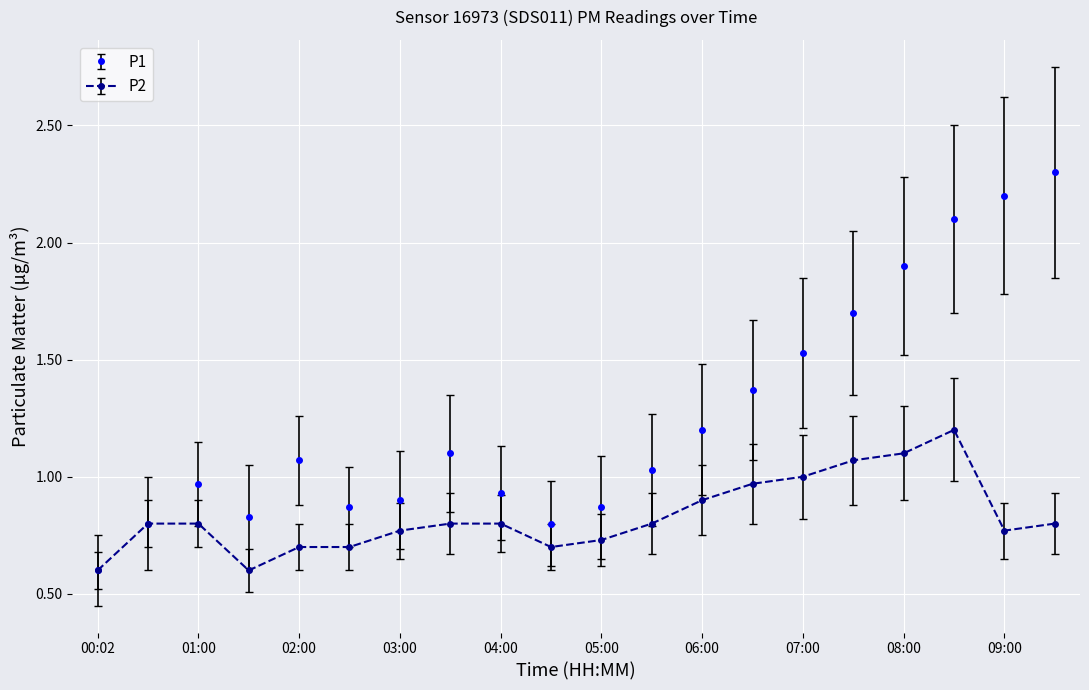

Which series has the largest range (max minus min)?

P1